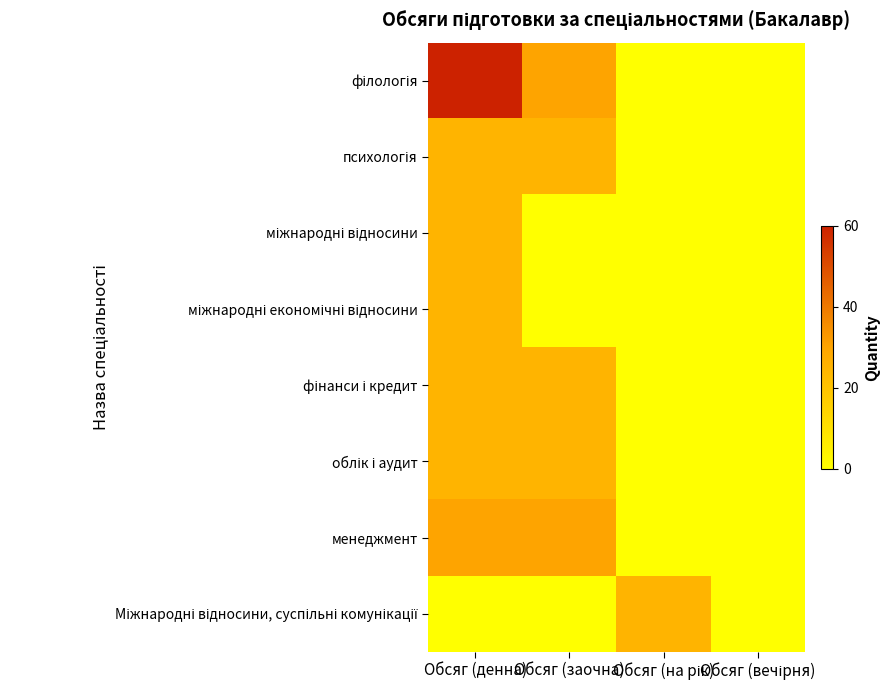

What is the difference between the highest and lowest values at Обсяг (денна)?

60